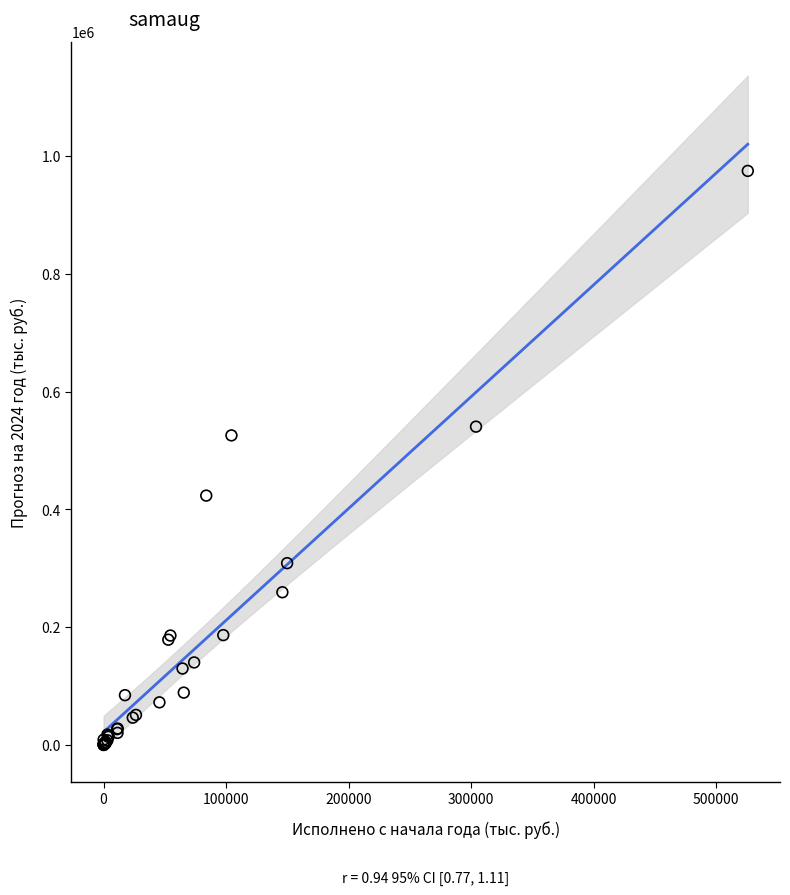

What Y value in the scatter plot is closest to 487529?

525827.4